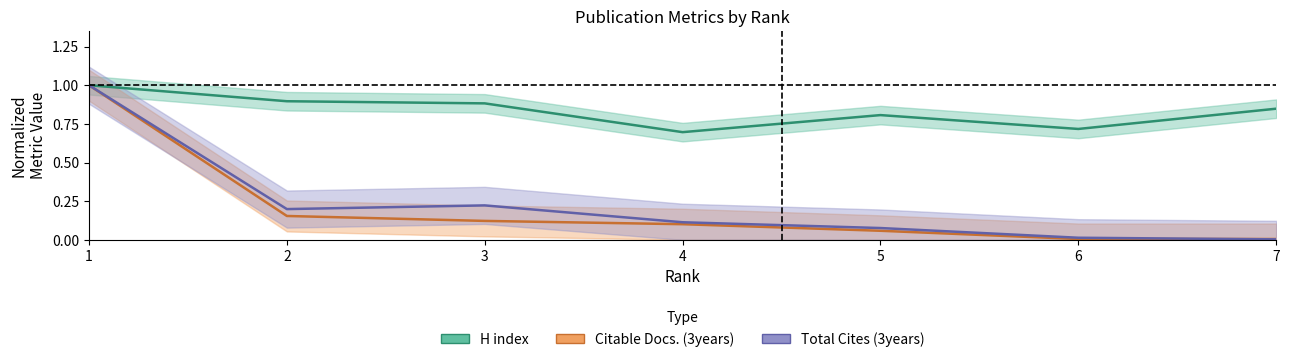

True or false: Total Cites (3years) has more than 0 points higher than both neighbors.

True